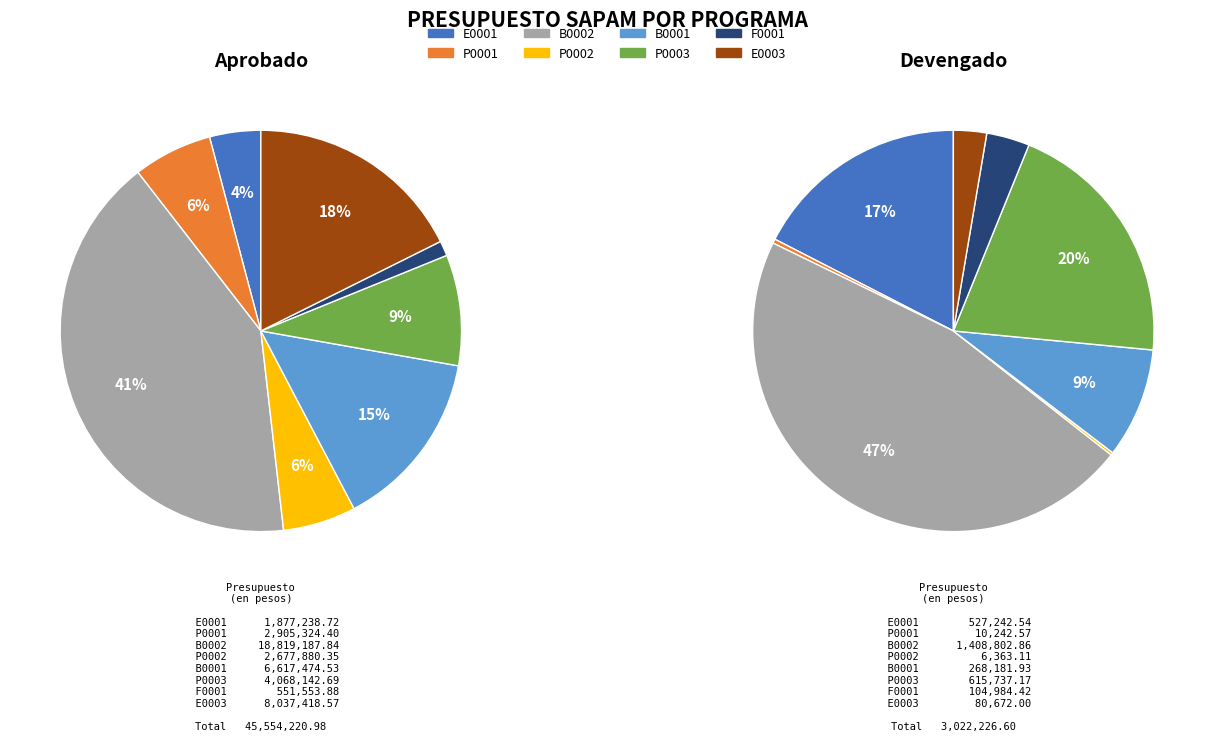

Which slice is the largest?

B0002